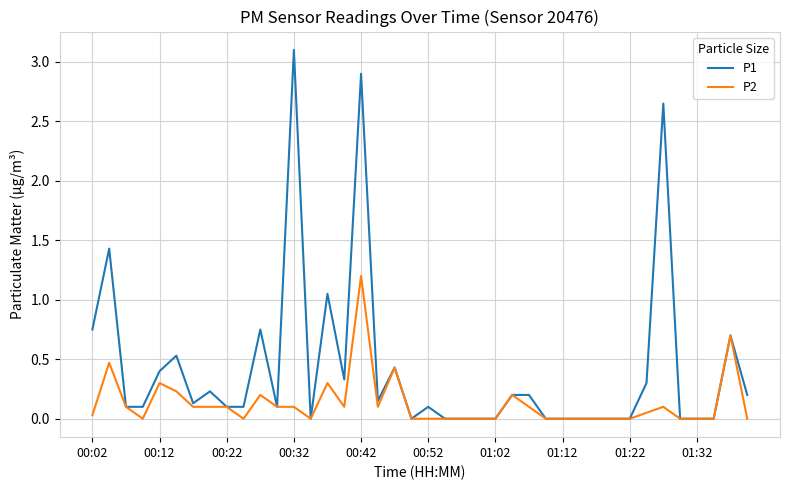

What is the greatest value displayed?

3.1